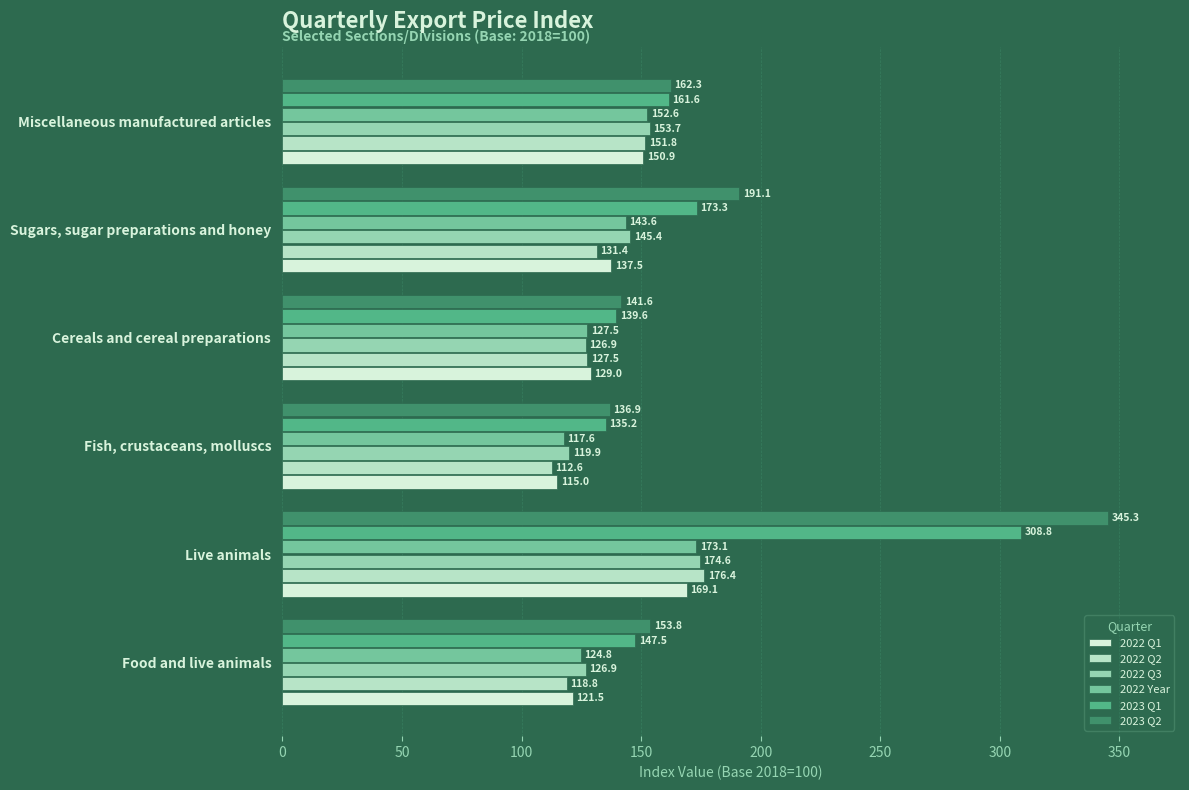

How many series are shown in this chart?

6